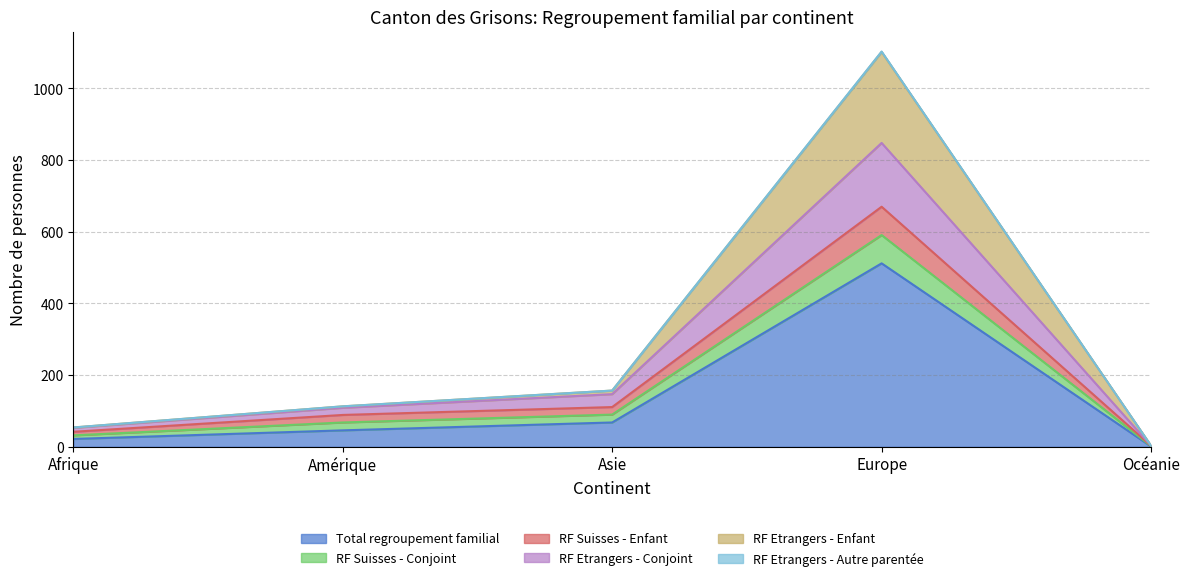

What is the minimum value for RF Etrangers - Enfant?

3